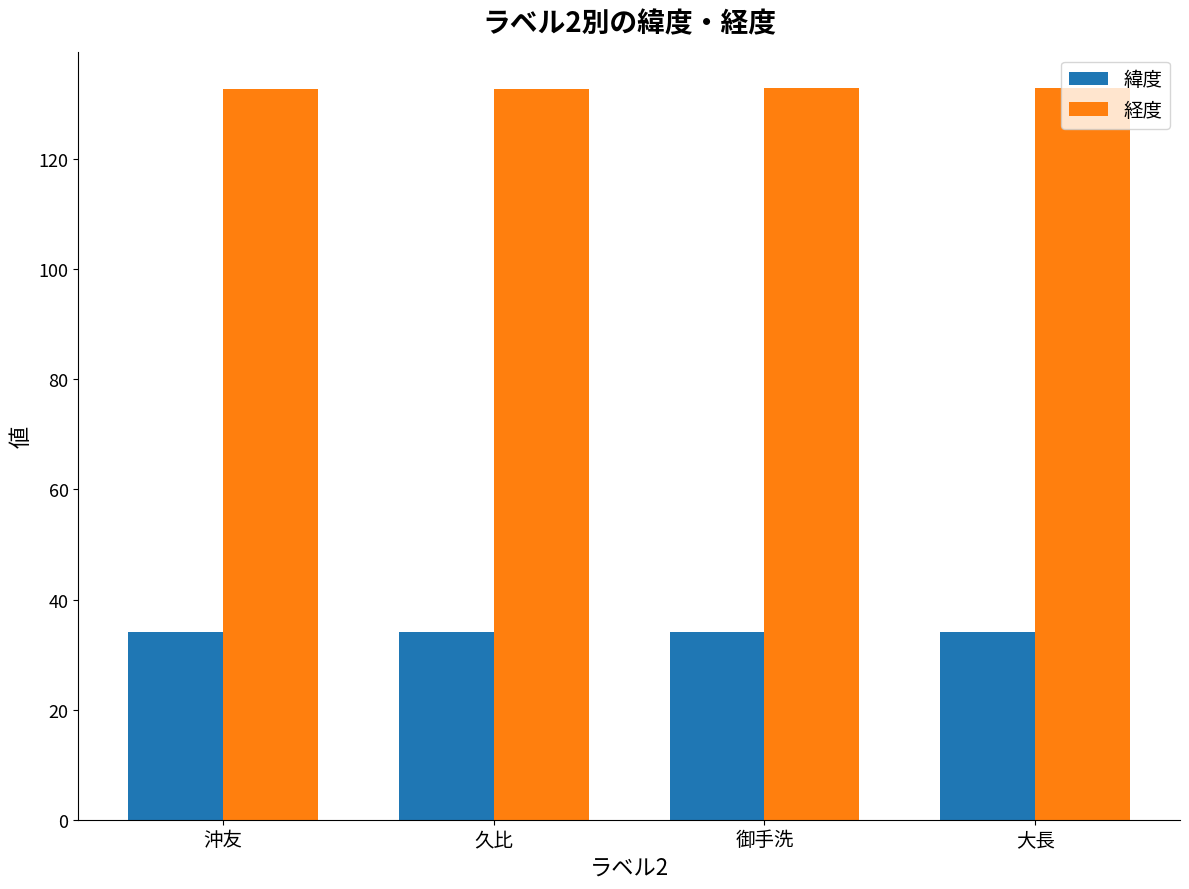

What is the approximate value of 緯度 at 大長?

34.2